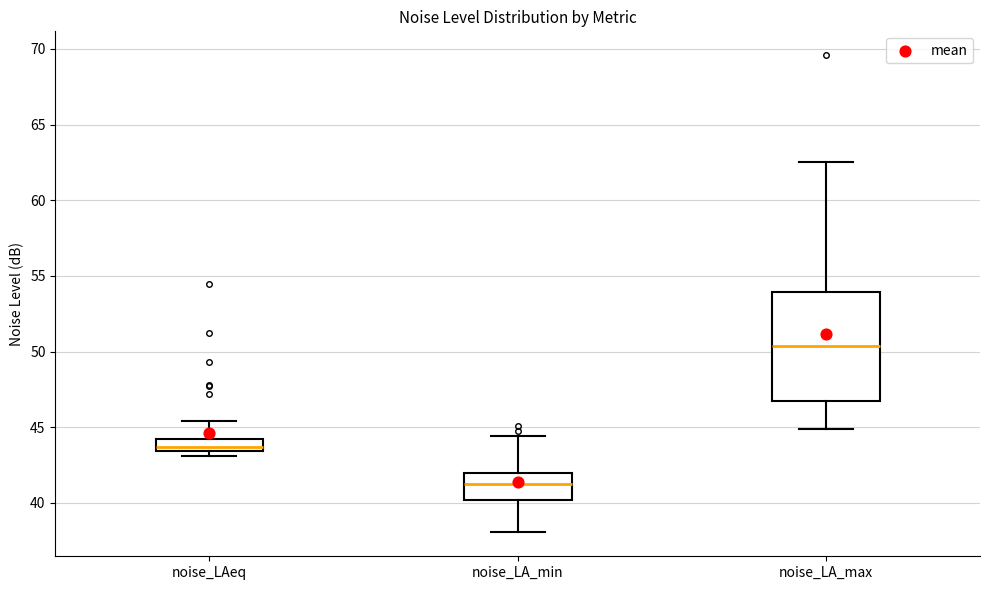

Reading left to right, transcribe this box plot: for each box, give where its median line is, the range the box spans, and where its two whiskers end, as read against the y-axis. The values are not printed on the chart, so give them approximately, as read against the axis.

noise_LAeq: median 43.5 (just above the box's lower edge), box 43.5 to 44.5, whiskers 43.0 to 45.5
noise_LA_min: median 41.0, box 40.0 to 42.0, whiskers 38.0 to 44.5
noise_LA_max: median 50.5, box 46.5 to 54.0, whiskers 45.0 to 62.5